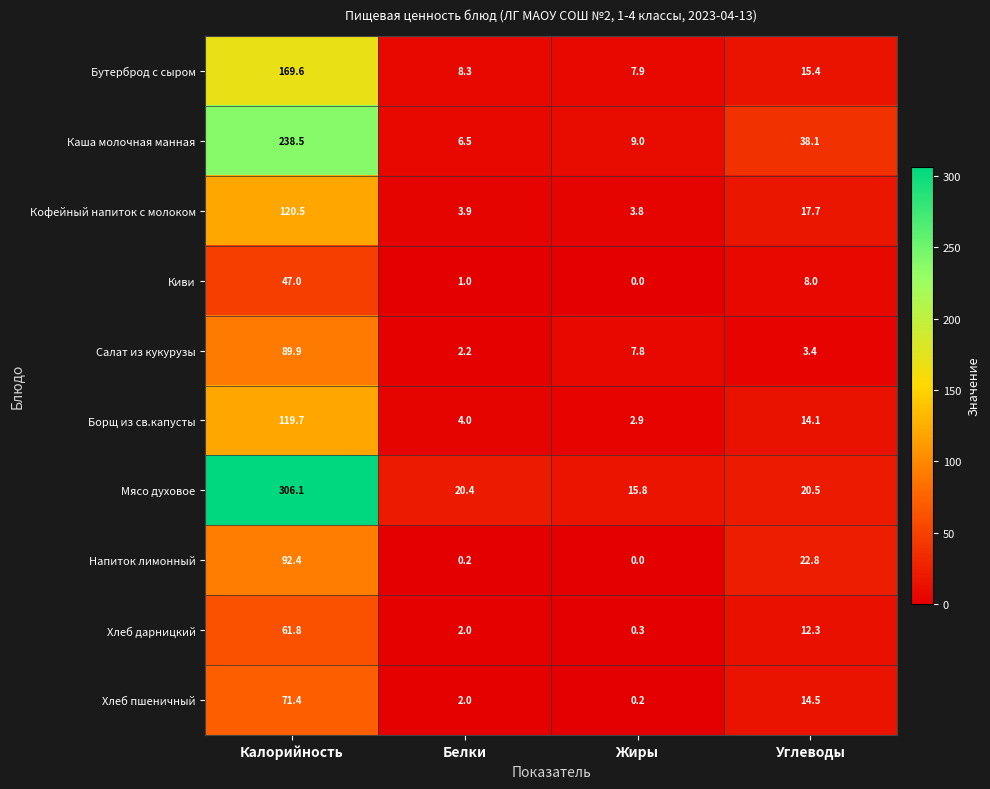

What is the sum of all Кофейный напиток с молоком values?

145.9